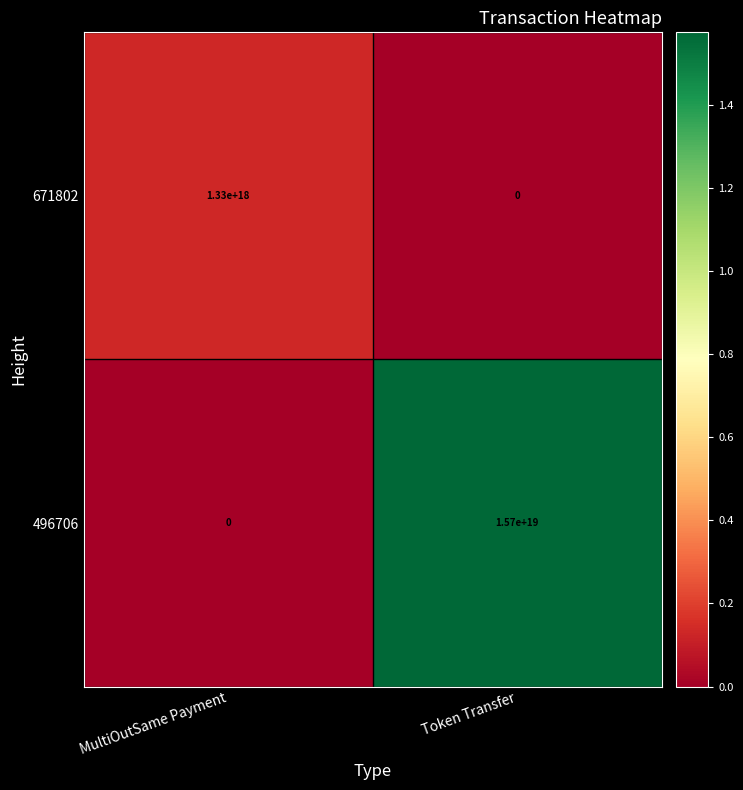

Between MultiOutSame Payment and Token Transfer, which series saw the biggest shift?

496706